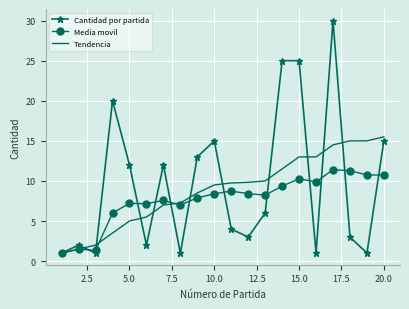

Rank the series by their maximum value, from highest to lowest.

Cantidad por partida, Tendencia, Media movil